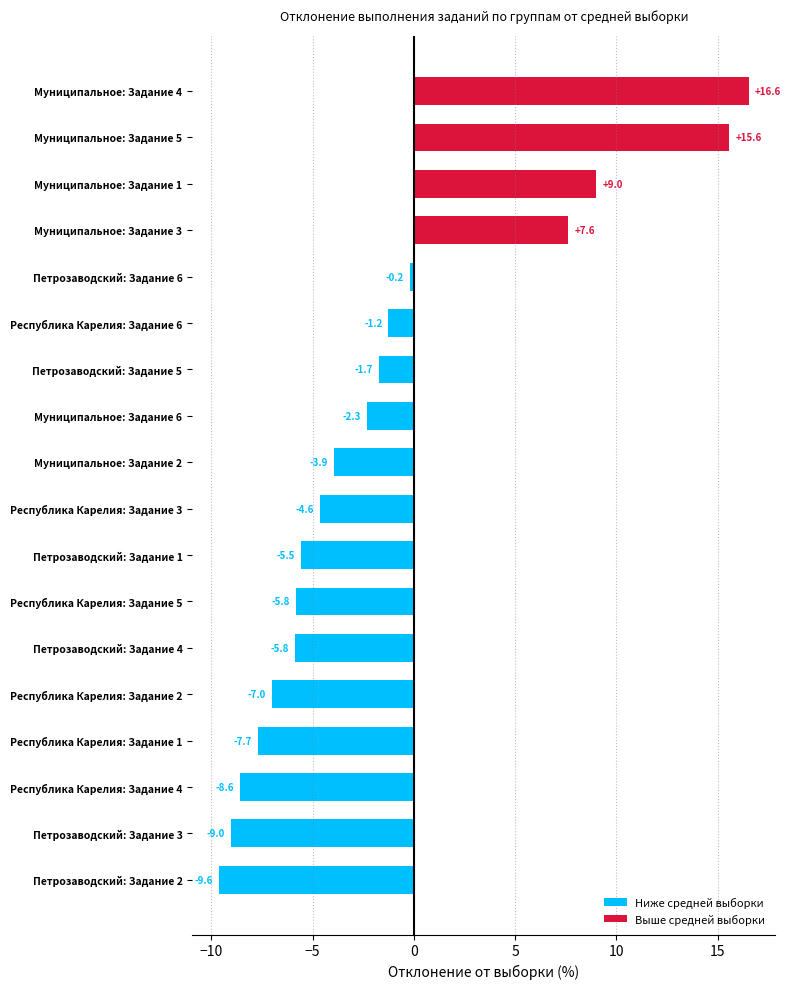

Which has a higher value, Муниципальное: Задание 3 or Республика Карелия: Задание 5?

Муниципальное: Задание 3